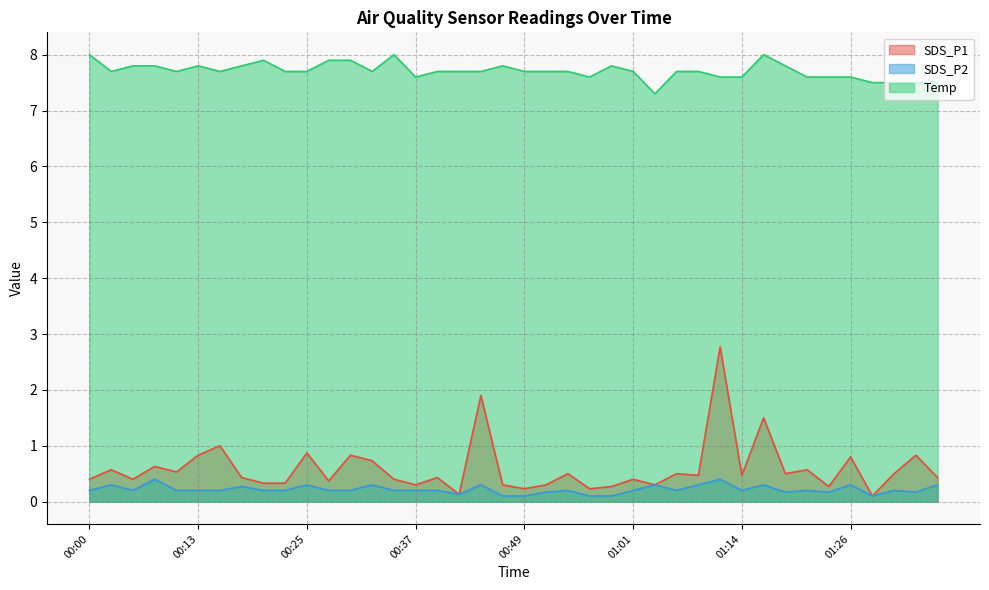

Where is the first local maximum for SDS_P1?

00:03